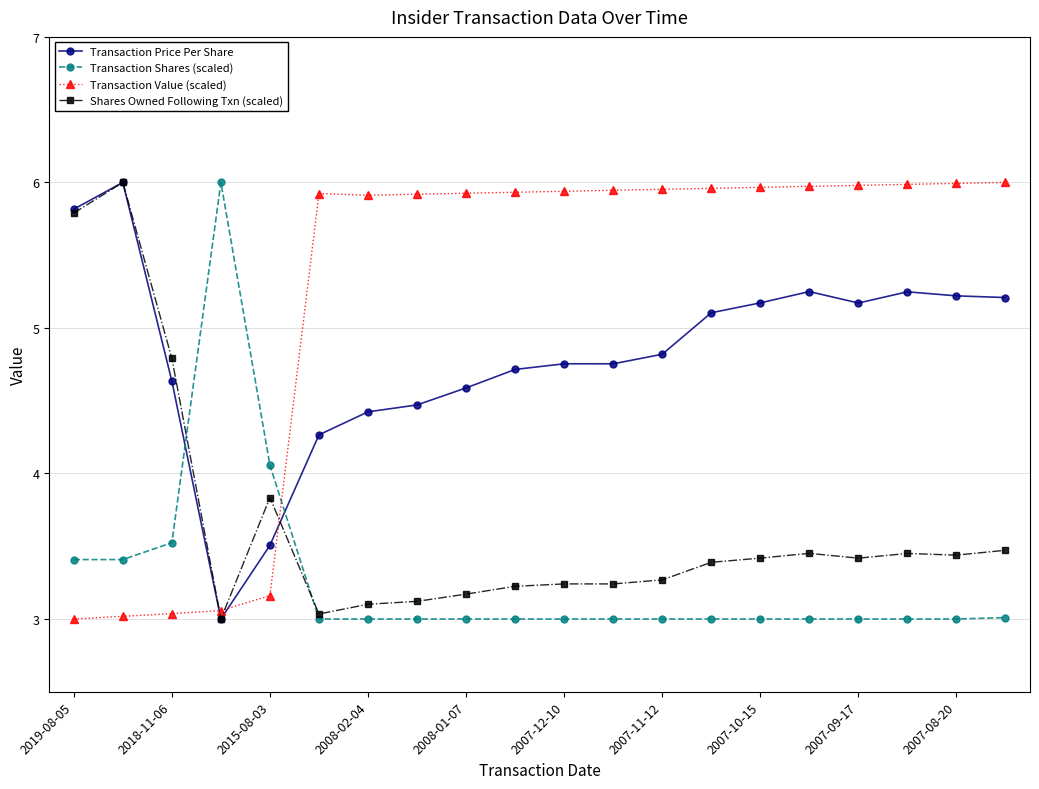

Which series ends up on top after the final intersection of Shares Owned Following Txn (scaled) and Transaction Value (scaled)?

Transaction Value (scaled)